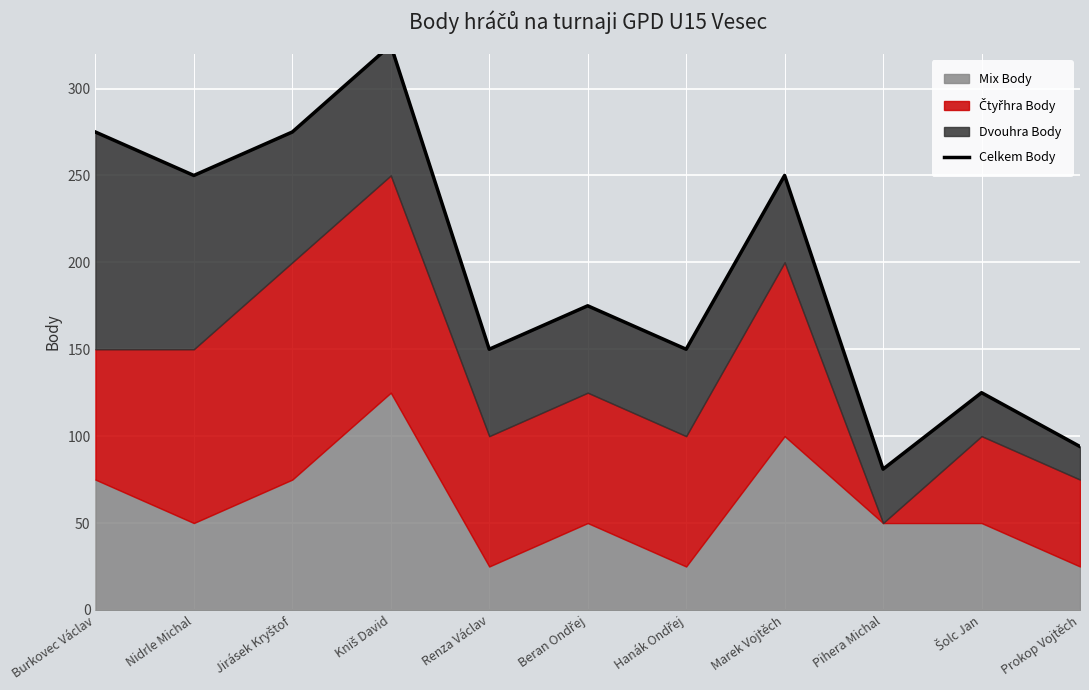

What is the approximate value at Šolc Jan?

125